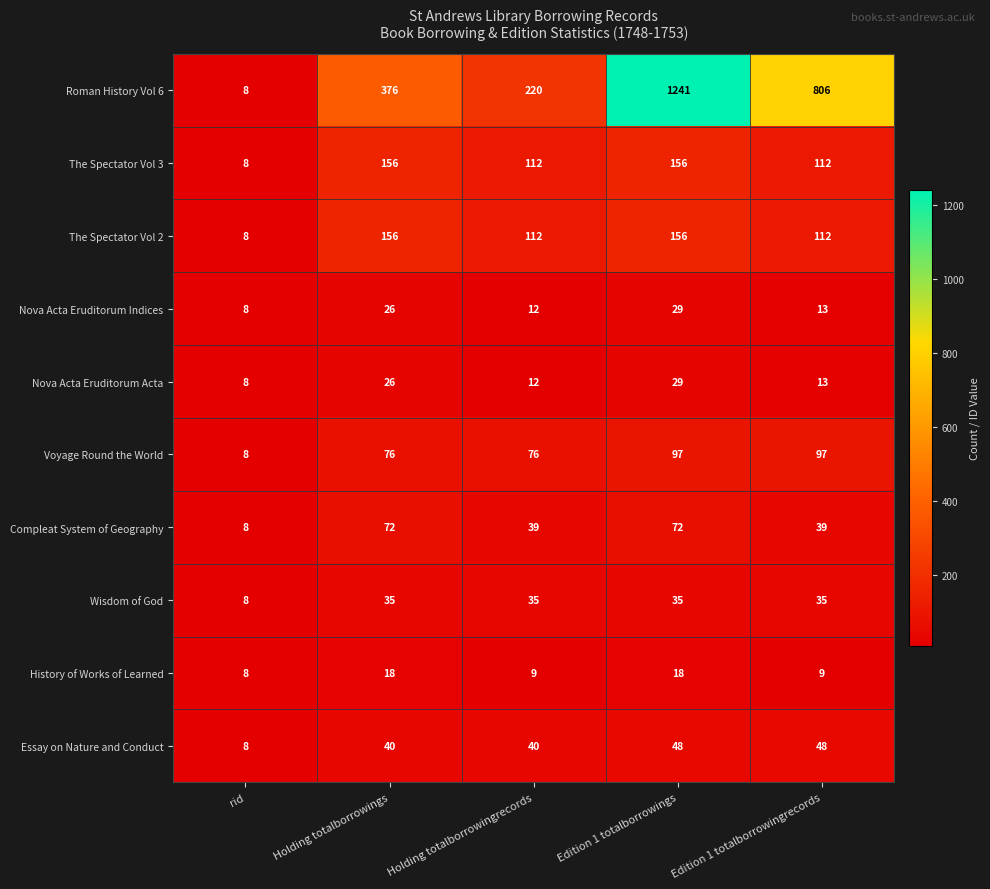

Where does the History of Works of Learned series first go above 9?

Holding totalborrowings